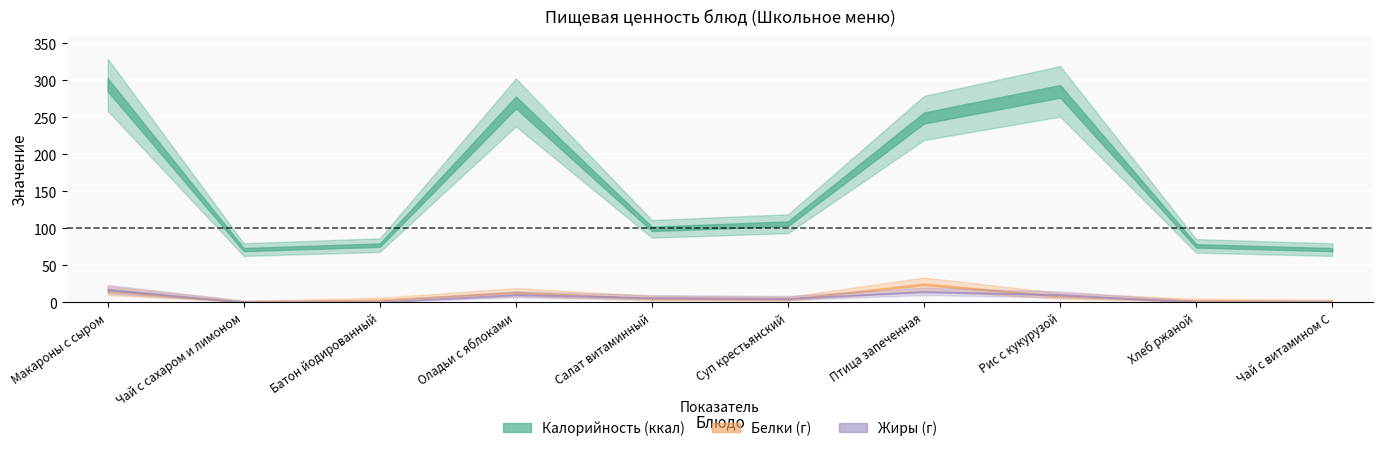

How many interior local valleys does the Белки series have?

2